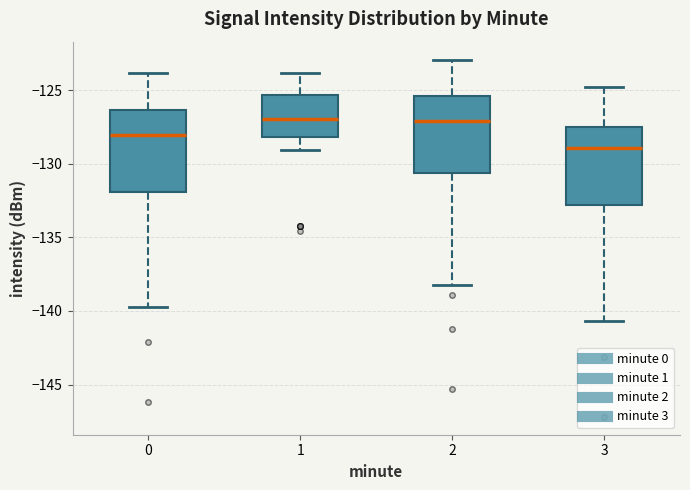

Reading left to right, read every box against the y-axis: the position of its median line, the range the box covers, and the ends of its whiskers. The values are not printed on the chart, so give them approximately, as read against the axis.

0: median -128.0, box -132.0 to -126.5, whiskers -140.0 to -124.0
1: median -127.0, box -128.0 to -125.5, whiskers -129.0 to -124.0
2: median -127.0, box -130.5 to -125.5, whiskers -138.0 to -123.0
3: median -129.0, box -133.0 to -127.5, whiskers -140.5 to -125.0